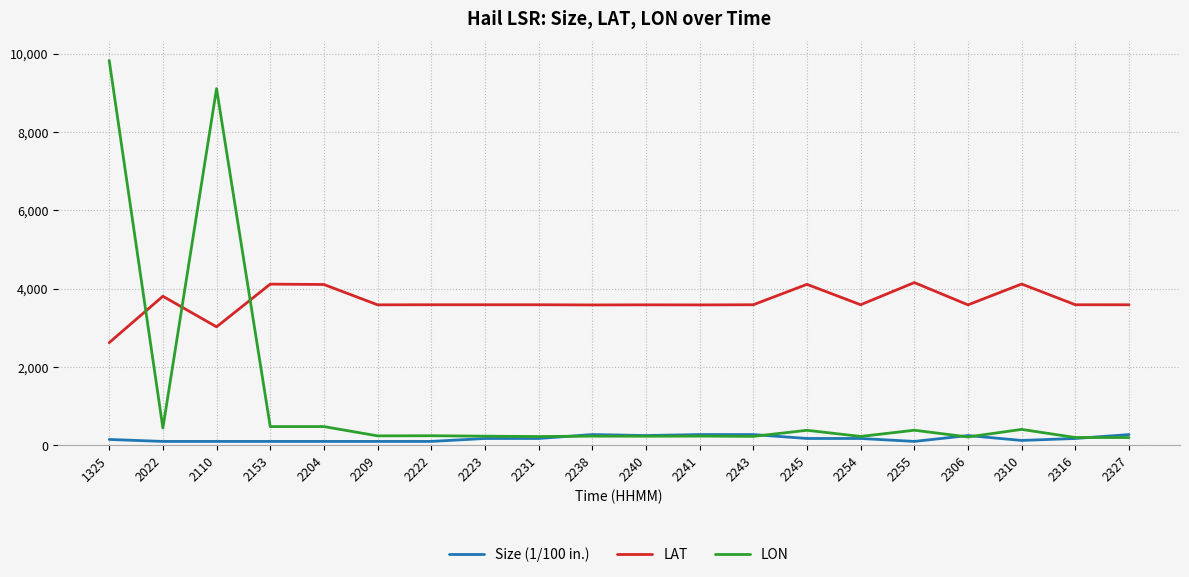

List the series in order of their peak value, lowest first.

Size (1/100 in.), LAT, LON